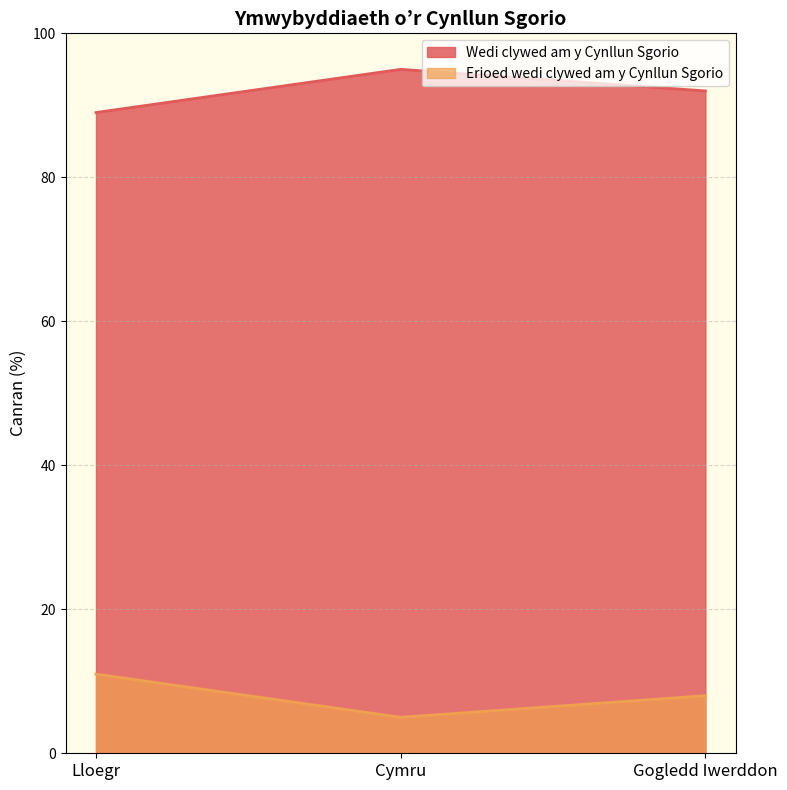

At Gogledd Iwerddon, list the series in order from smallest to largest.

Erioed wedi clywed am y Cynllun Sgorio, Wedi clywed am y Cynllun Sgorio